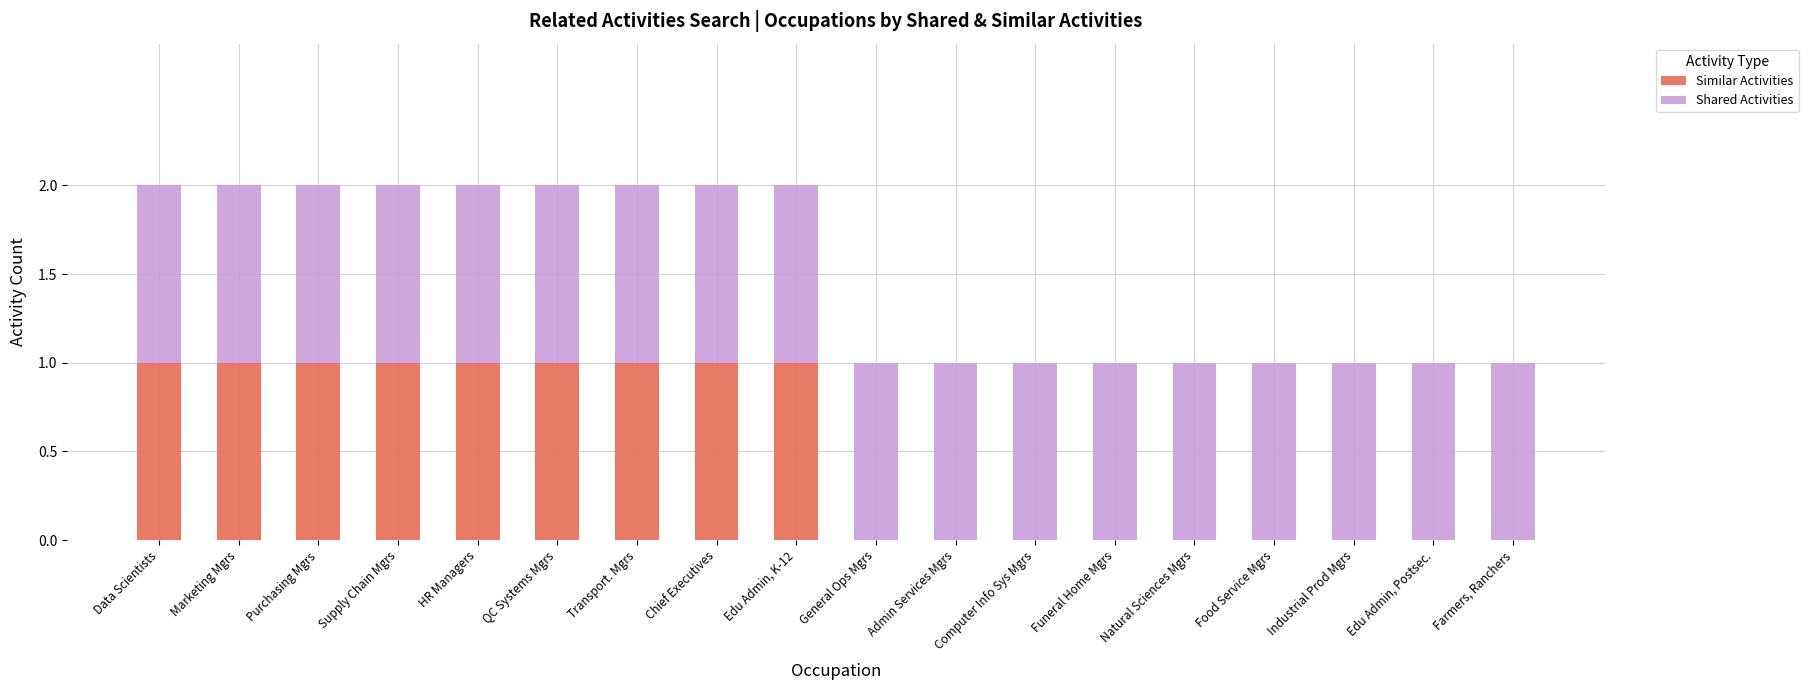

The Similar Activities series shows 1 at Purchasing Mgrs. True or false?

True